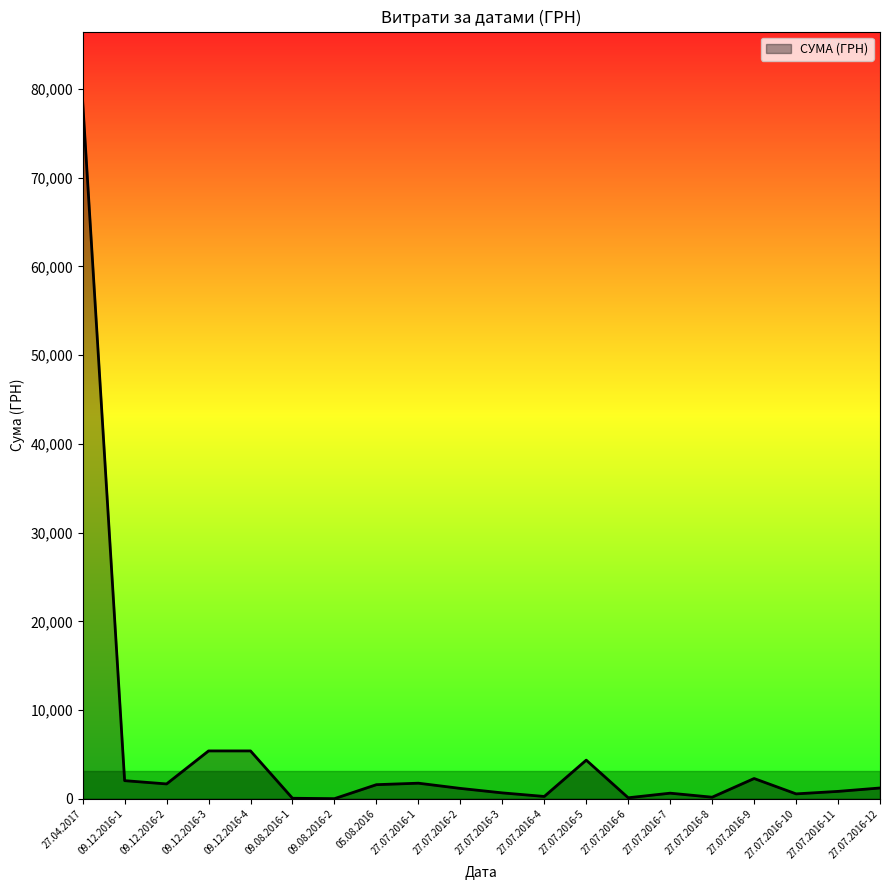

What is the difference between the maximum and minimum values?

78579.8